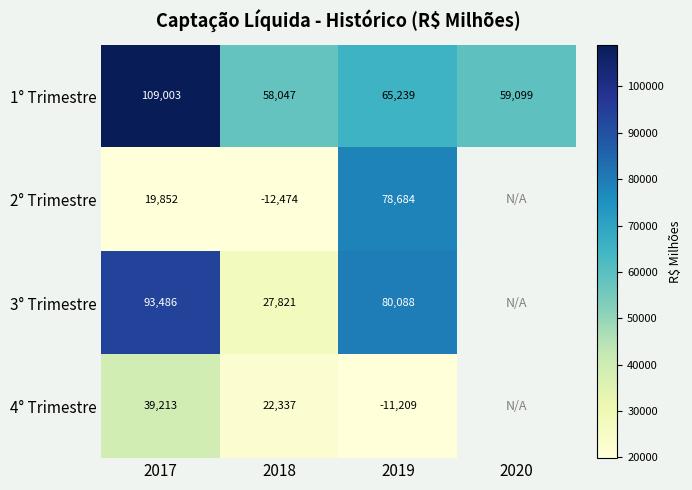

What is the difference between the maximum and minimum values in the 1° Trimestre series?

50956